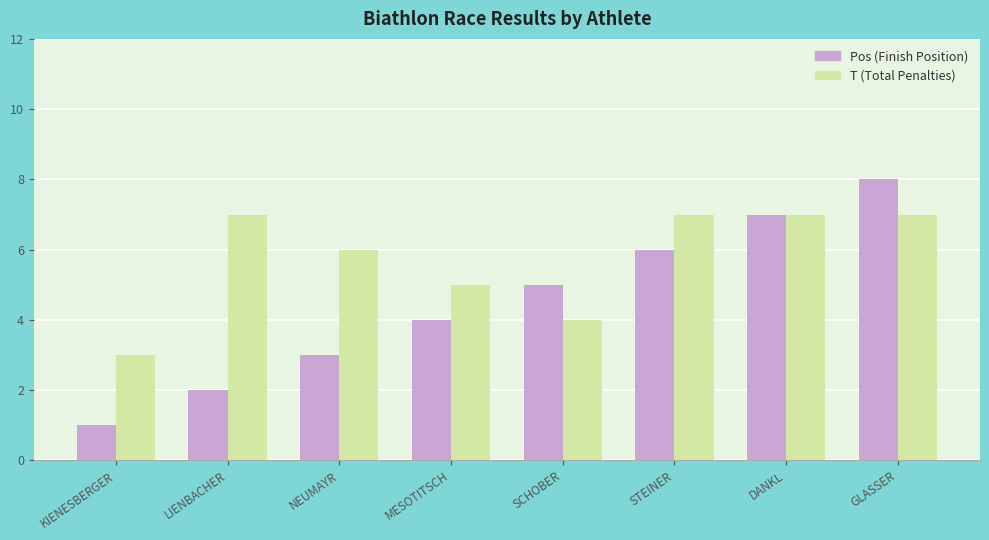

At which category does the chart reach its peak across all series?

GLASSER